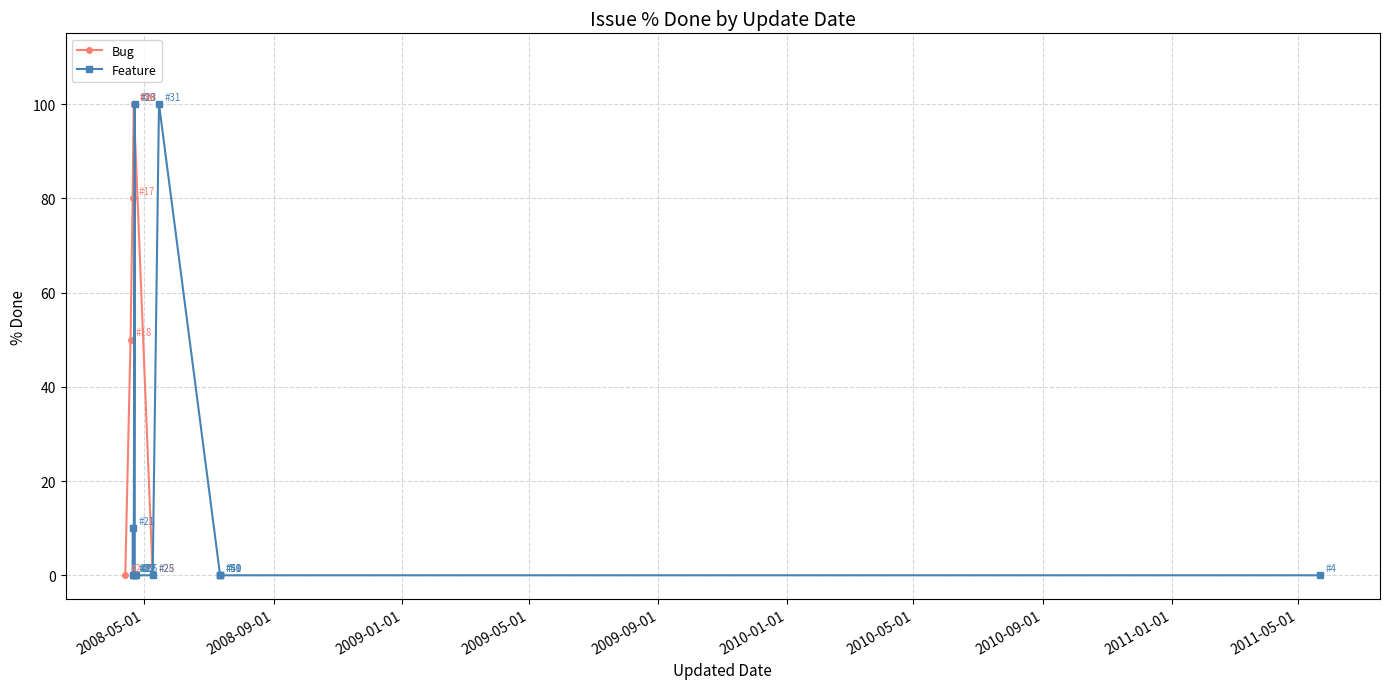

What is the difference between the Issue # values at 2008-07-12 and 2008-04-13?

47